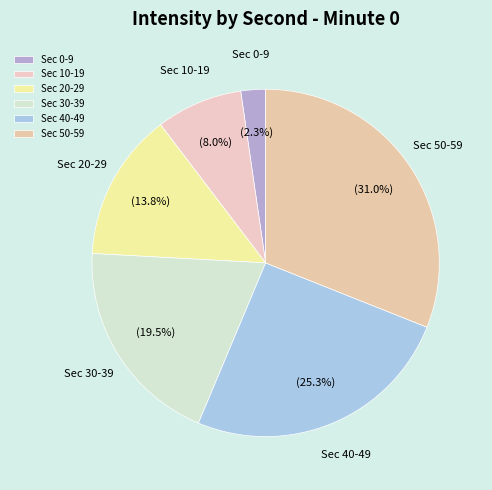

How many slices are in this pie chart?

6